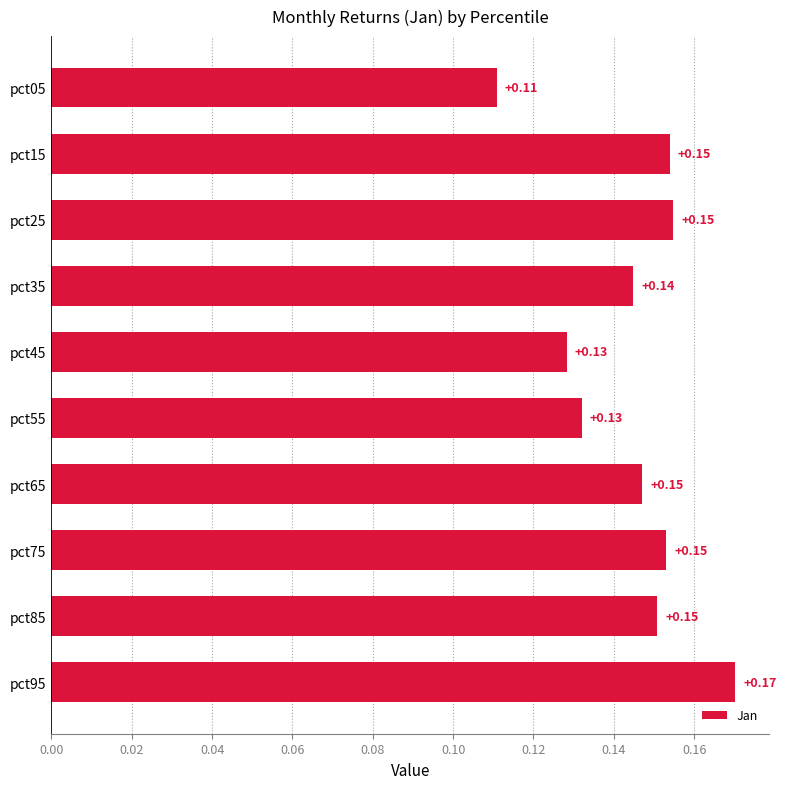

Between pct95 and pct35, which is larger?

pct95